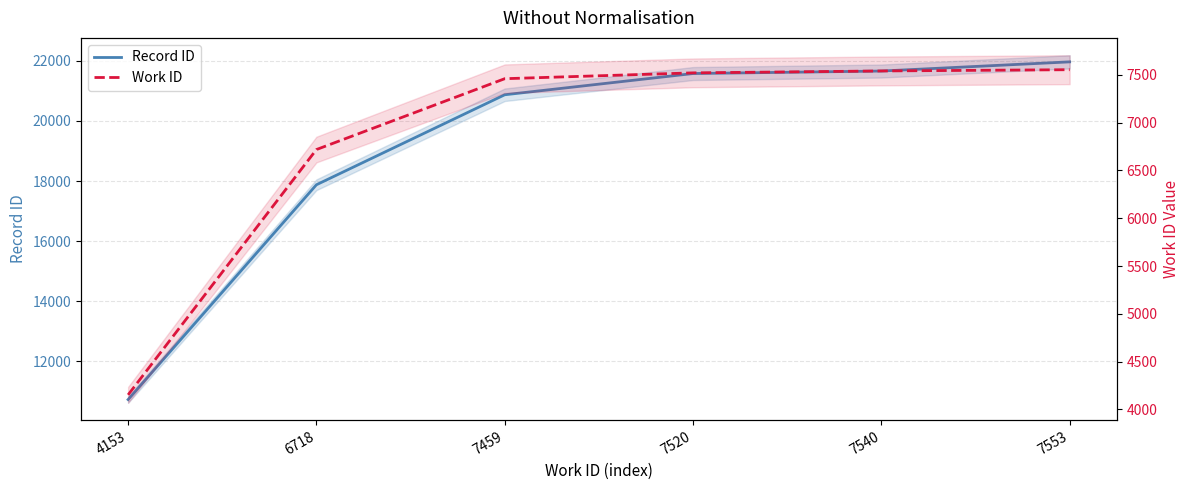

Where does the Record ID series first go above 21580?

7540